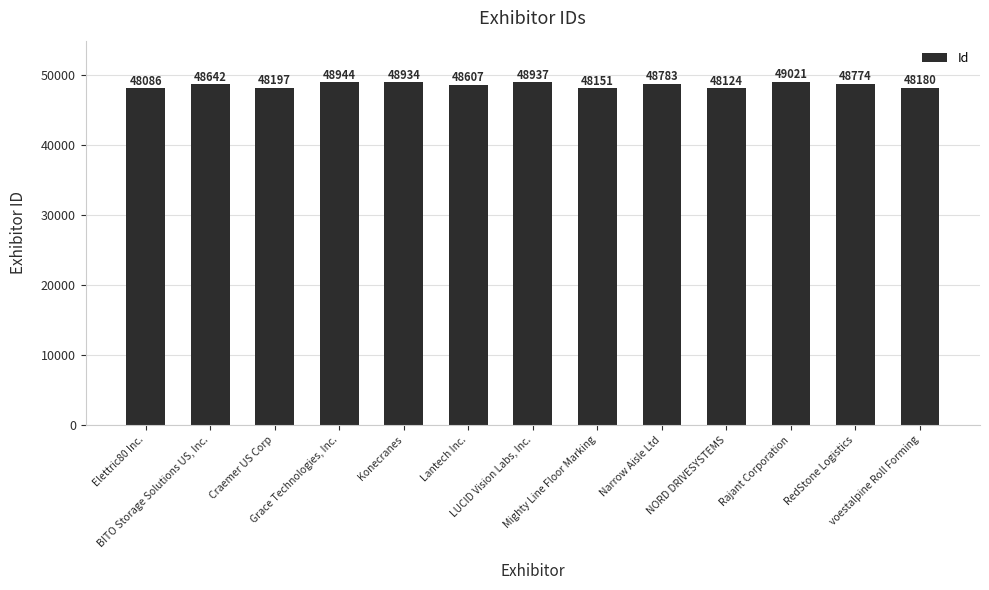

Rank the categories by value from highest to lowest.

Rajant Corporation, Grace Technologies, Inc., LUCID Vision Labs, Inc., Konecranes, Narrow Aisle Ltd, RedStone Logistics, BITO Storage Solutions US, Inc., Lantech Inc., Craemer US Corp, voestalpine Roll Forming, Mighty Line Floor Marking, NORD DRIVESYSTEMS, Elettric80 Inc.